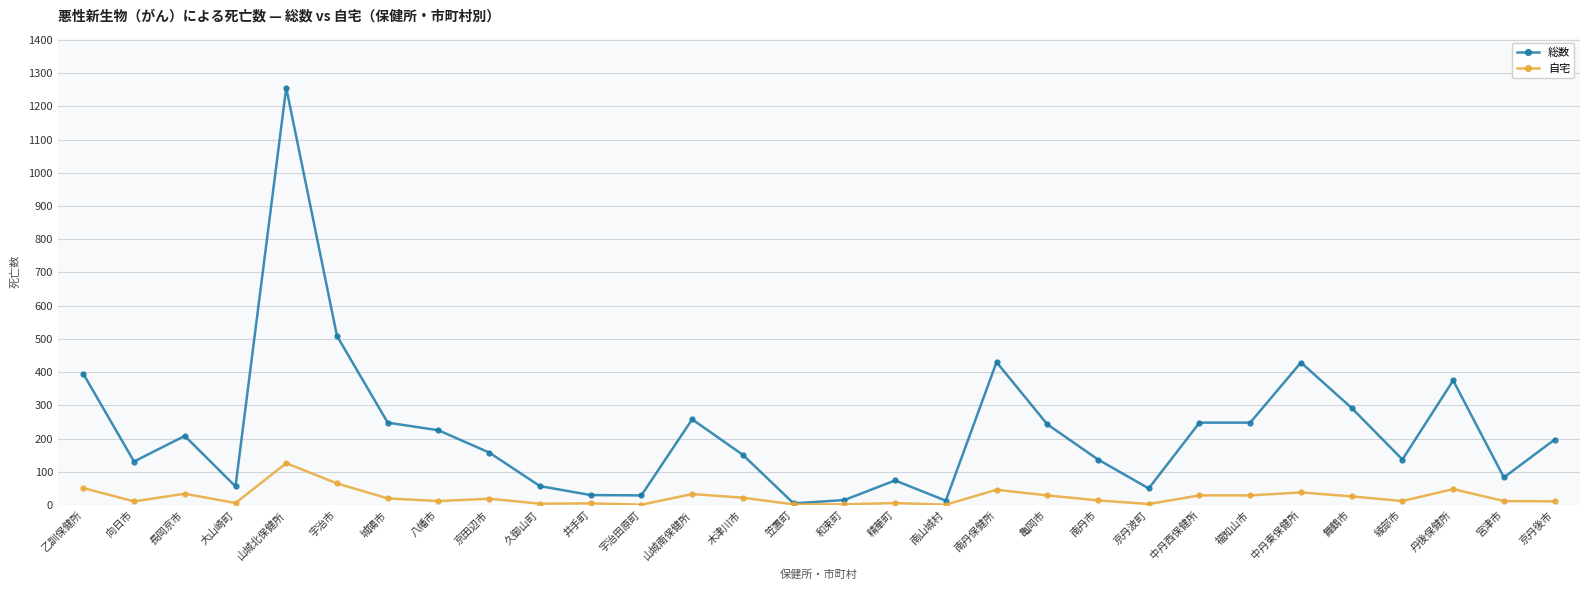

What position from the right is 京丹後市?

1